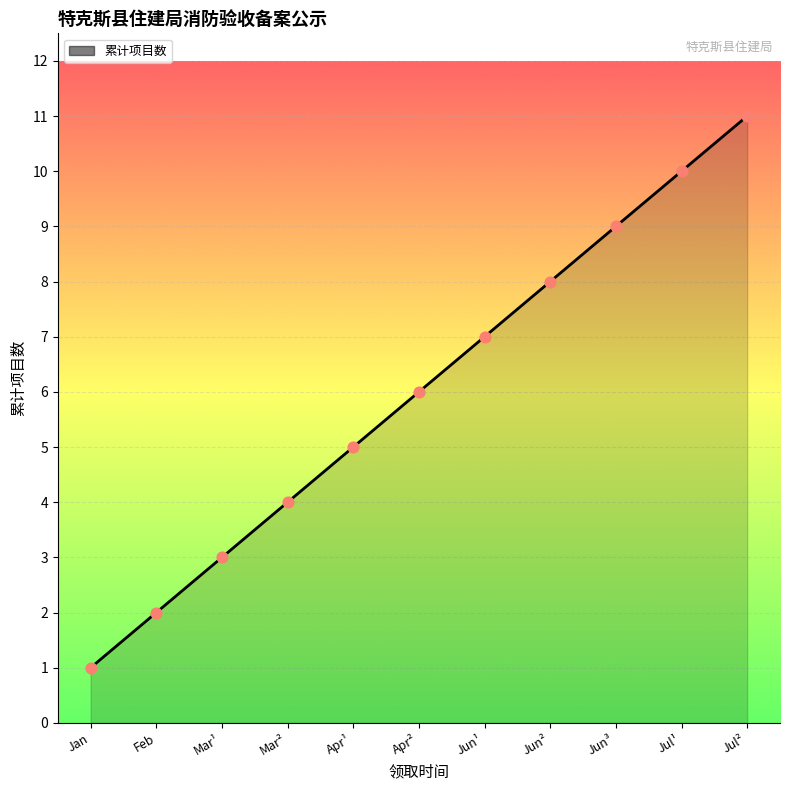

What is the ratio of the value at Mar² to the value at Jun¹?

0.6